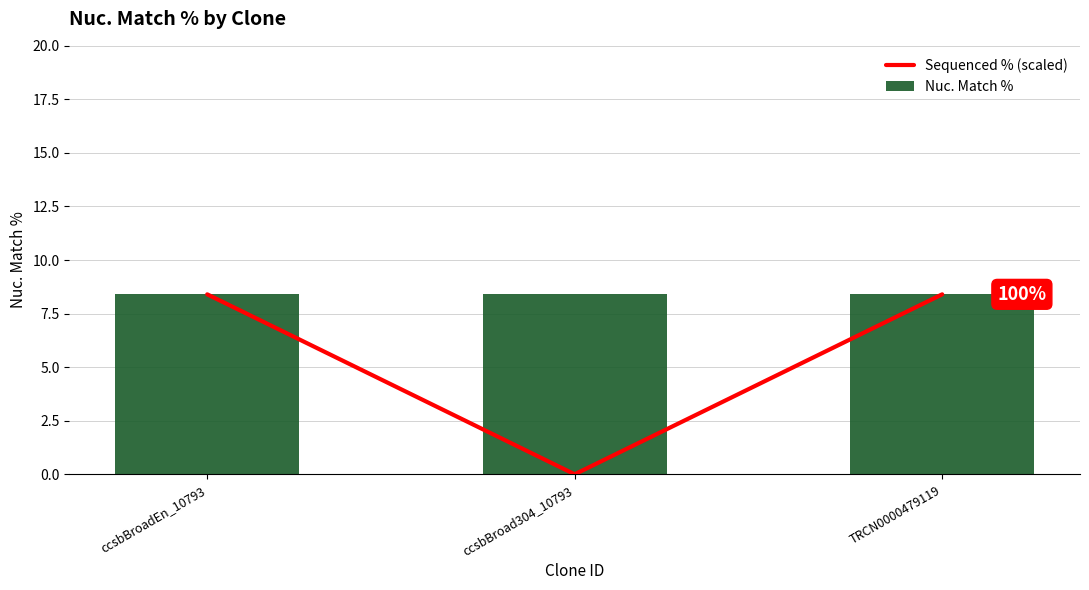

Between ccsbBroad304_10793 and ccsbBroadEn_10793, which is larger?

ccsbBroadEn_10793